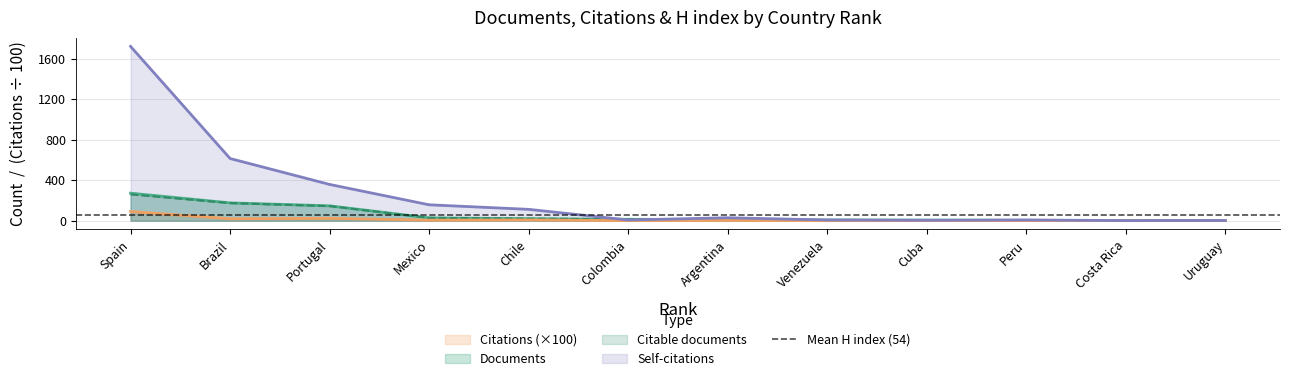

Where is Self-citations nearest to the value 861?

Brazil